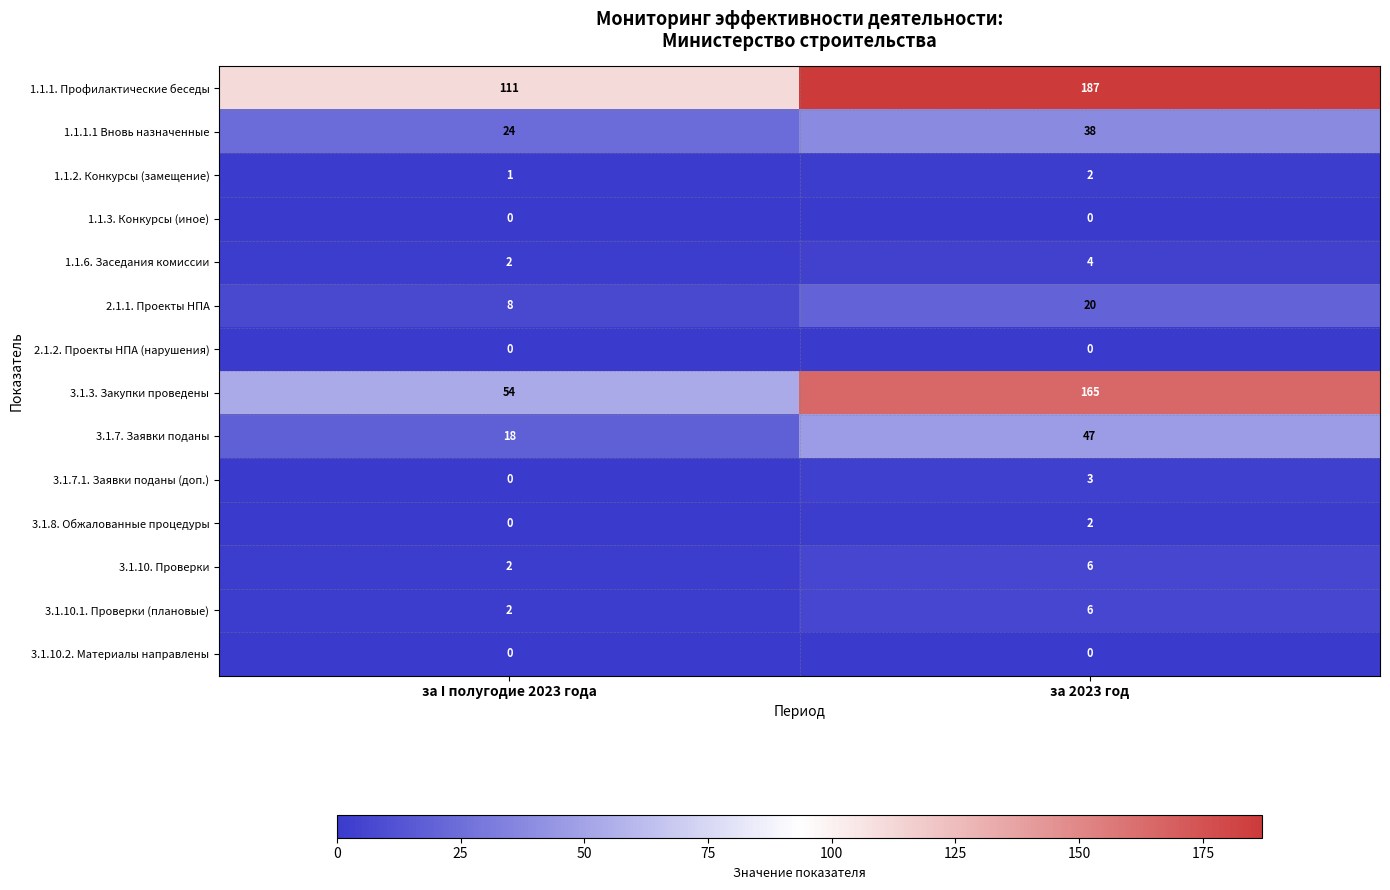

What is the sum of all 3.1.7.1. Заявки поданы (доп.) values?

3